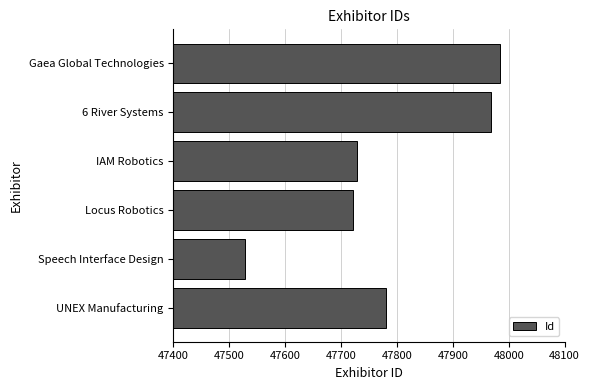

What is the minimum value shown in the chart?

47528